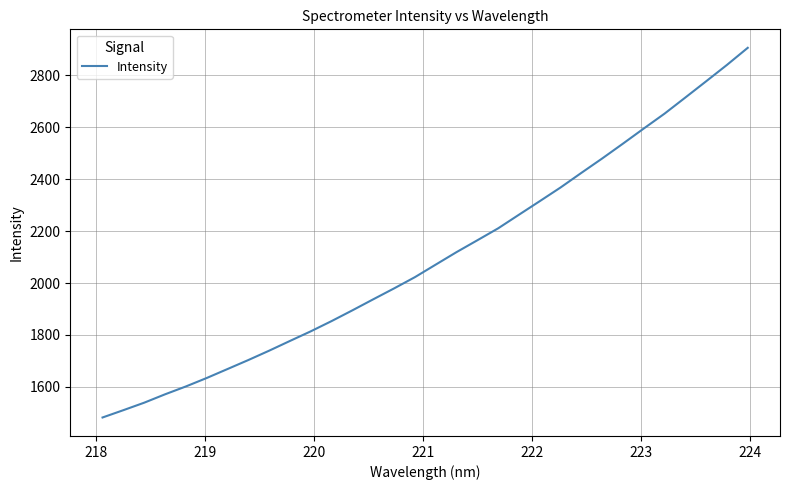

What is the difference between the maximum and minimum values?

1423.9